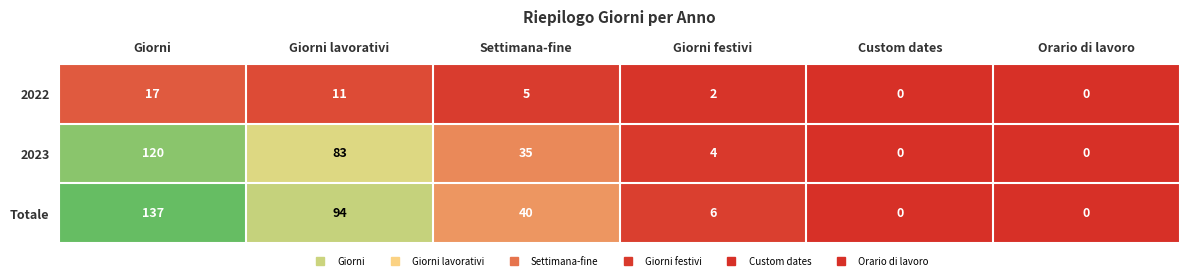

Which series has the widest spread of values?

Totale